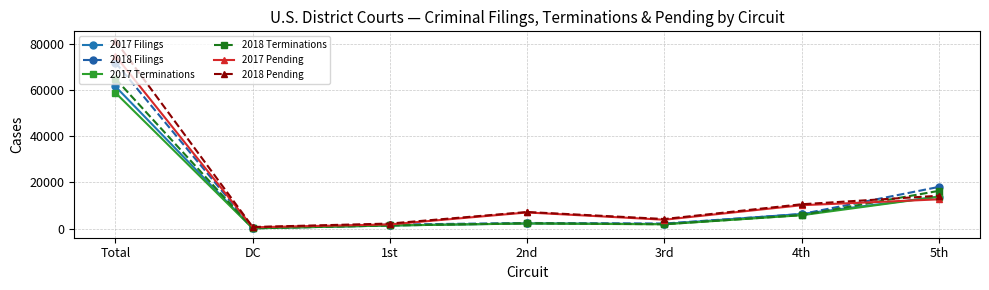

How many lines are shown in the chart?

6